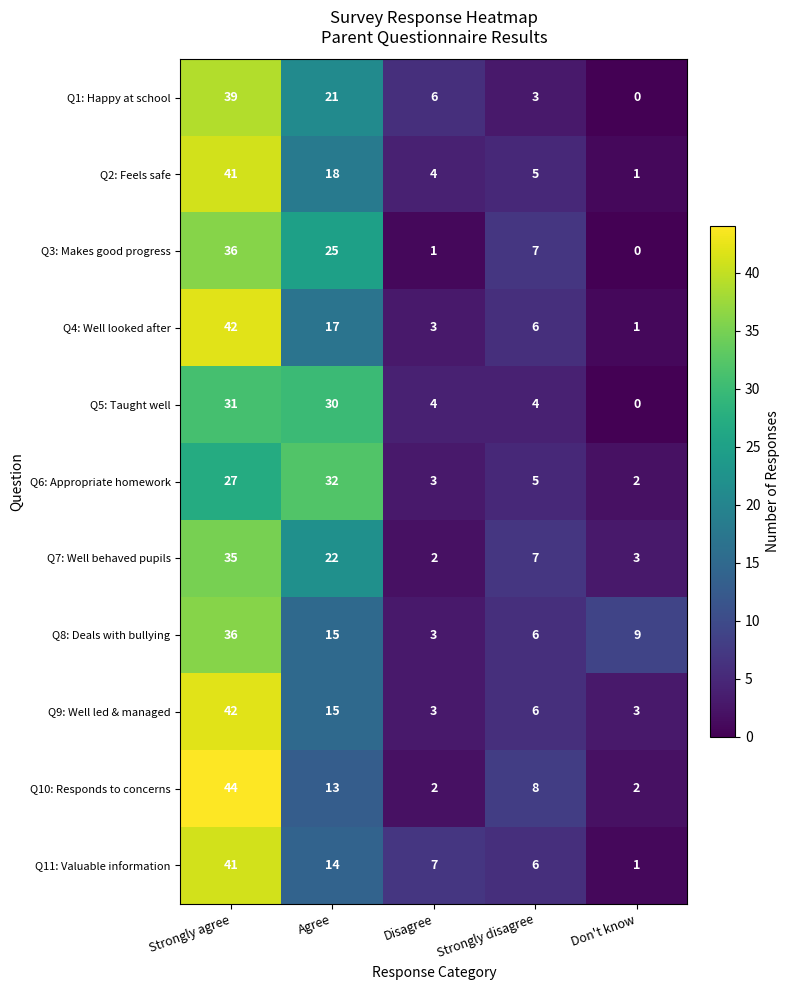

What is the average value of the Q1: Happy at school series?

14